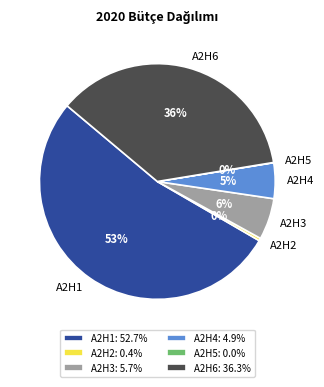

Combined, do A2H3 and A2H1 account for over 50%?

Yes